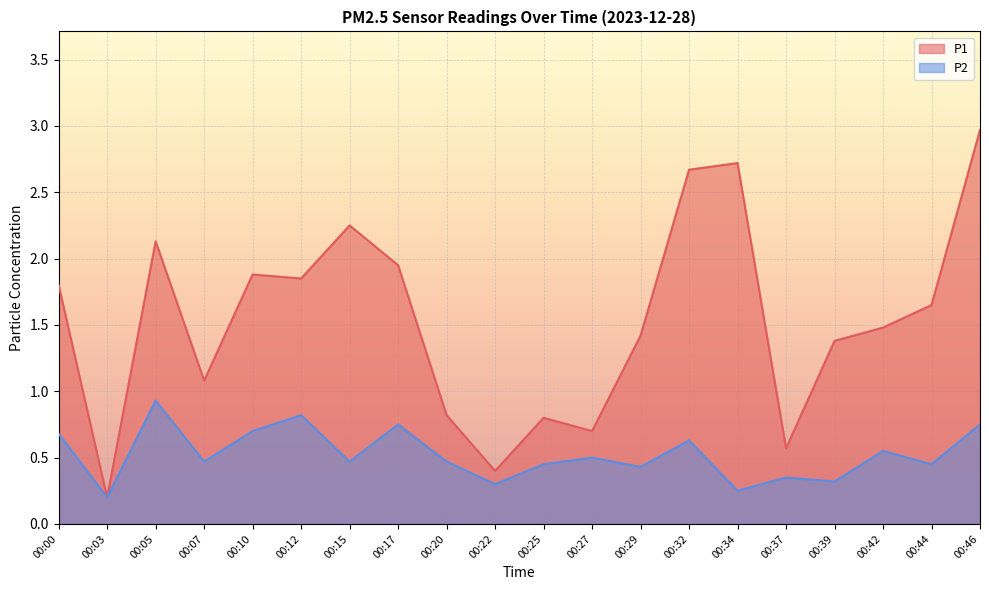

What is the value of the P2 point at the 5th from the left?

0.7